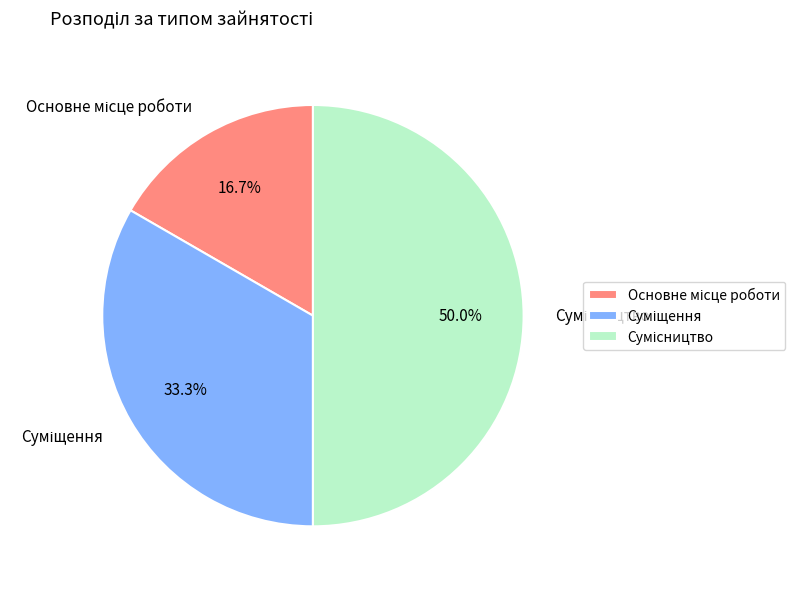

Count the number of slices in the pie.

3